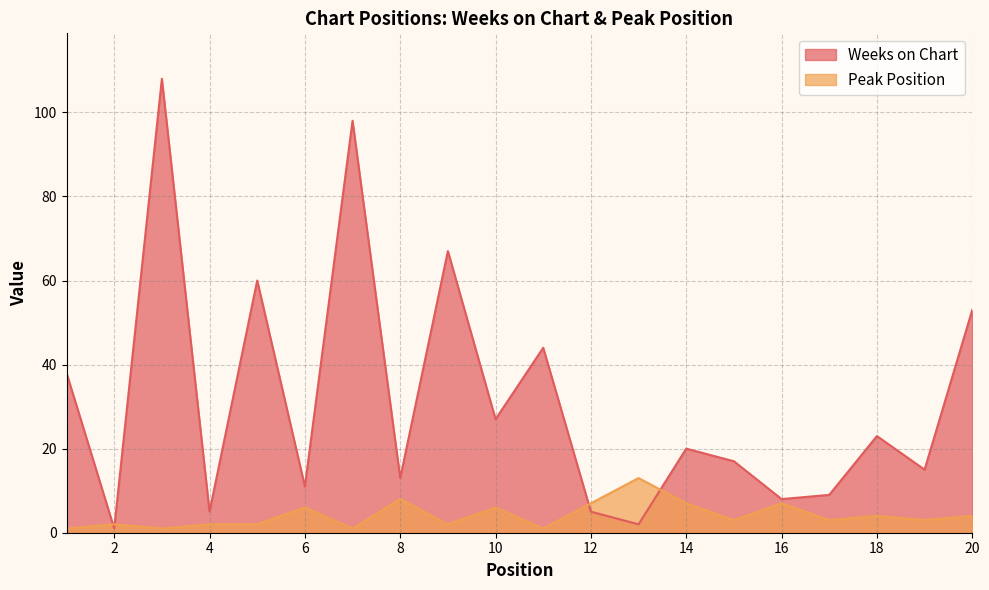

Is the value of Weeks on Chart at 2 greater than the value of Peak Position at 8?

No